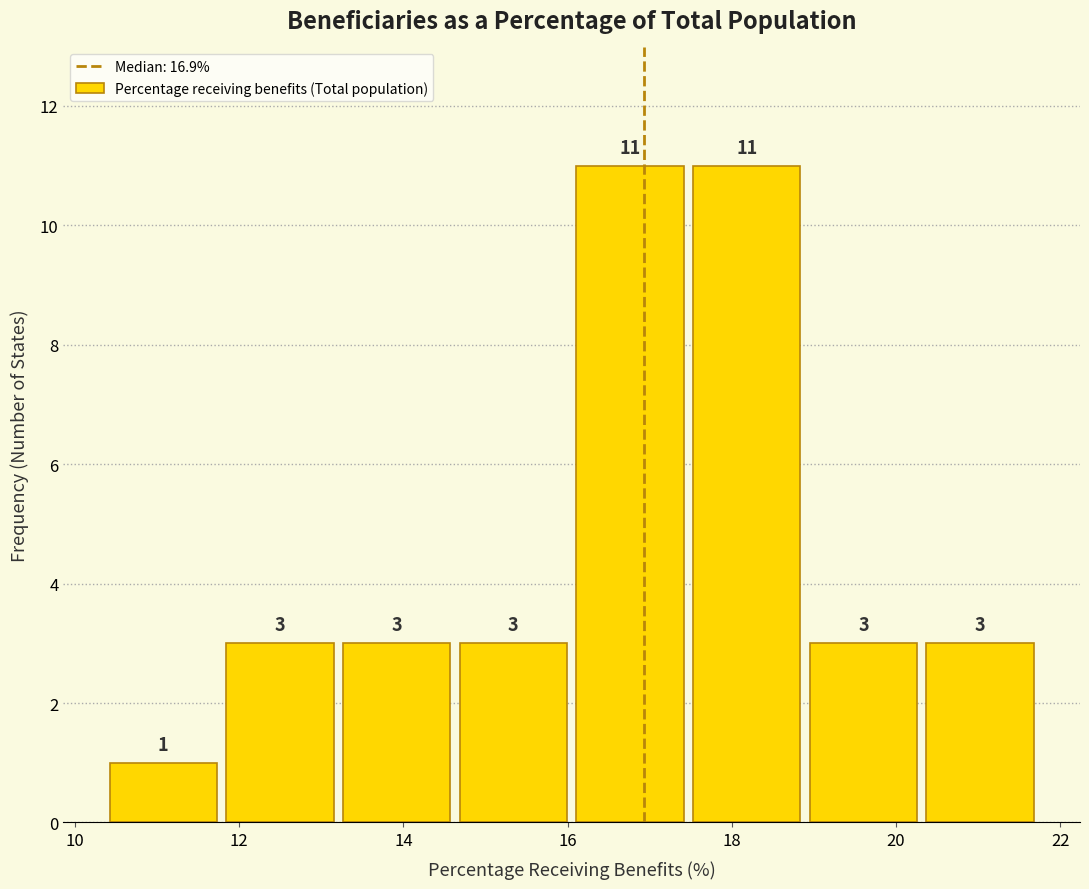

Reading left to right, list every bar in this chart as the range it spans on the x-axis followed by its height. The bar edges are not printed on the chart, so give them approximately, as read against the axis.

10.4 to 11.8: 1
11.8 to 13.2: 3
13.2 to 14.6: 3
14.6 to 16.0: 3
16.0 to 17.4: 11
17.4 to 18.8: 11
18.8 to 20.4: 3
20.4 to 21.8: 3